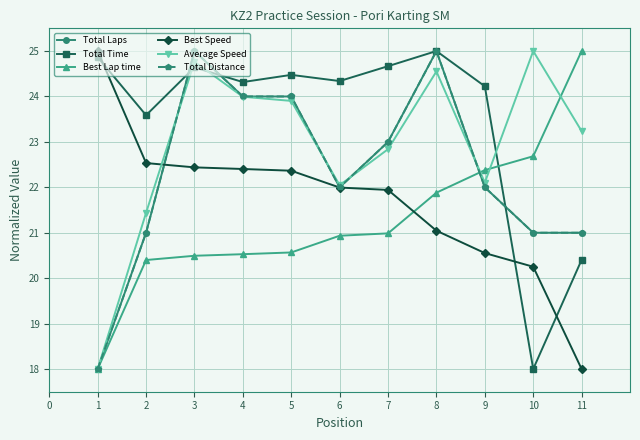

Is the value of Best Lap time at 3 greater than the value of Average Speed at 4?

No